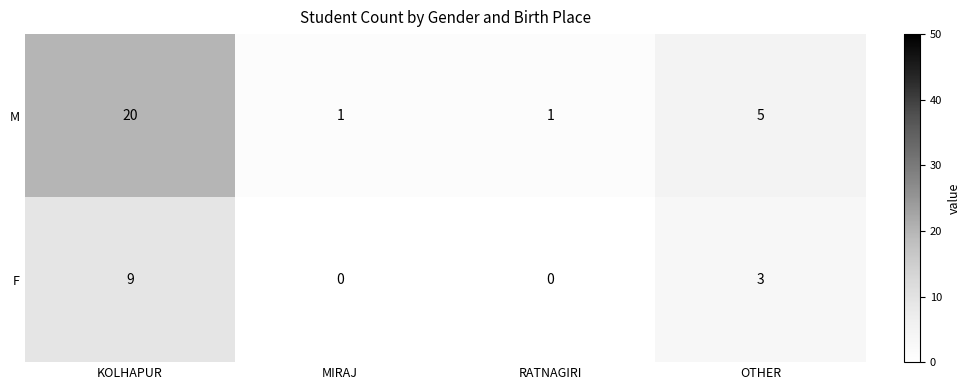

Rank the series by their maximum value, from highest to lowest.

M, F